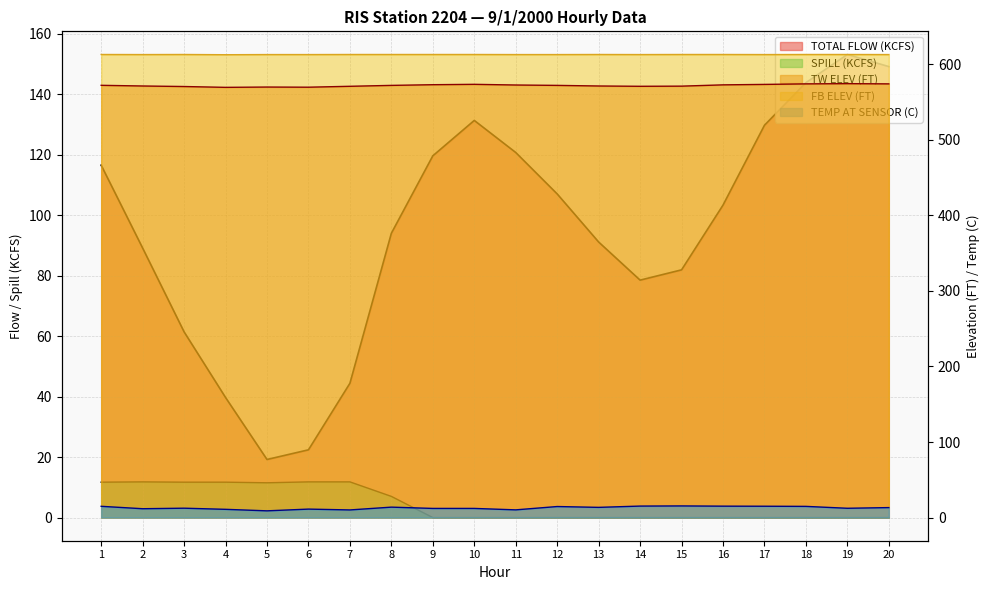

True or false: TW ELEV (FT) has a value of 573.4 at 10.

True